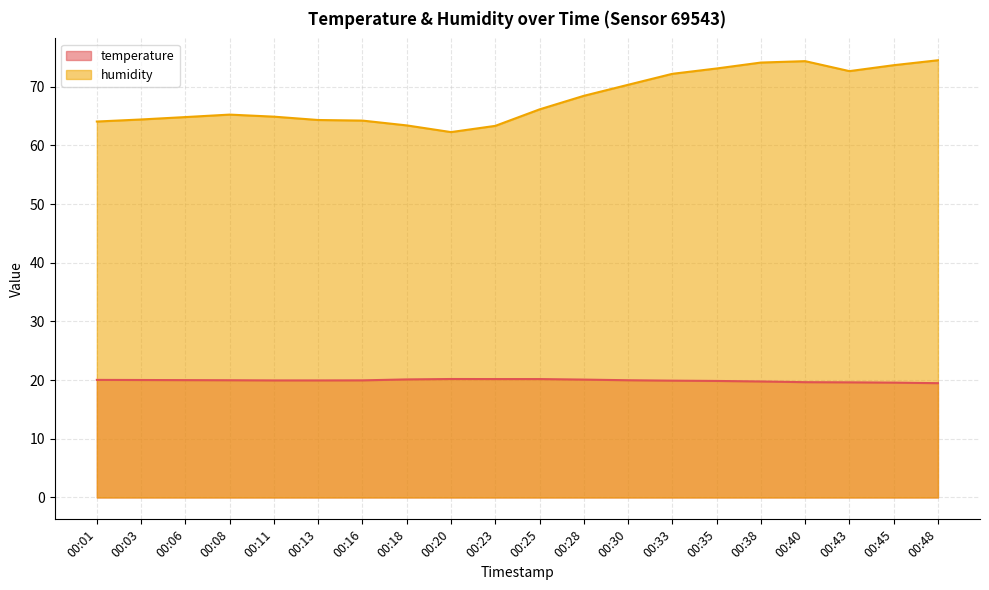

True or false: humidity and temperature cross at least once.

False